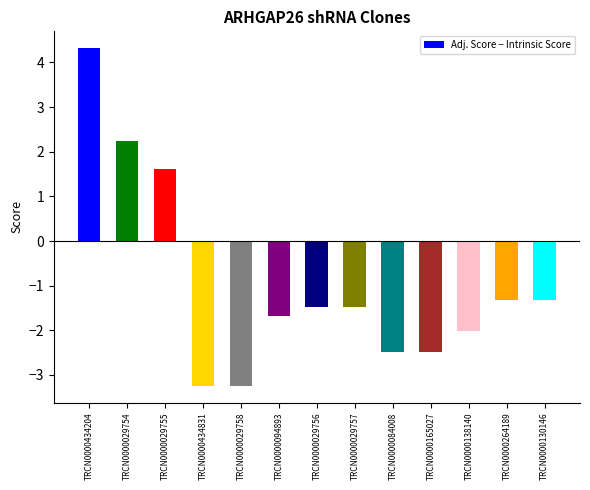

Read the value at TRCN0000434204.

4.3